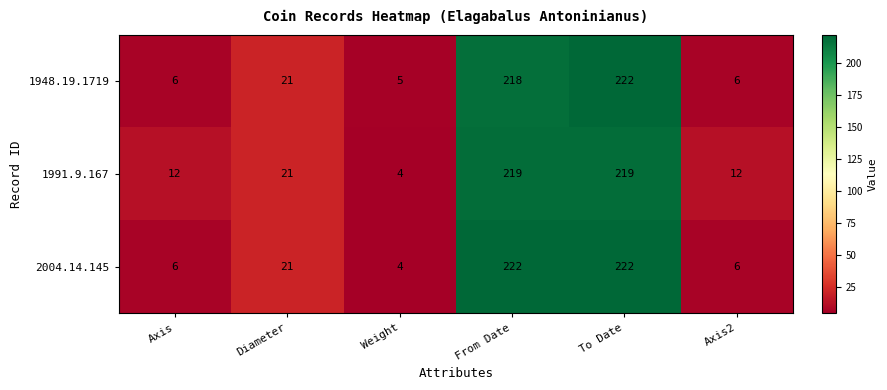

What is the maximum value shown in the chart?

222